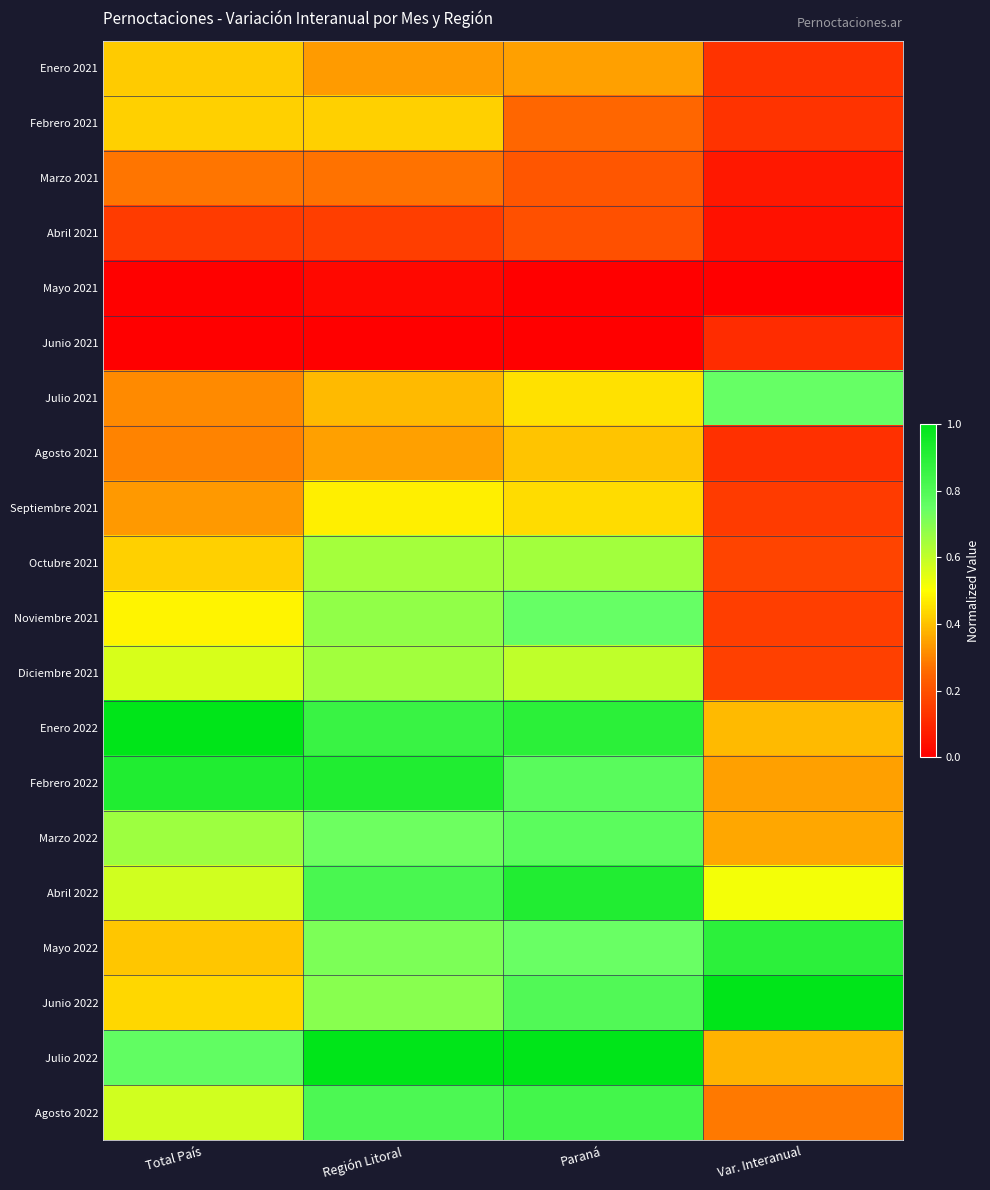

What is the total value across all series at Región Litoral?

10.9